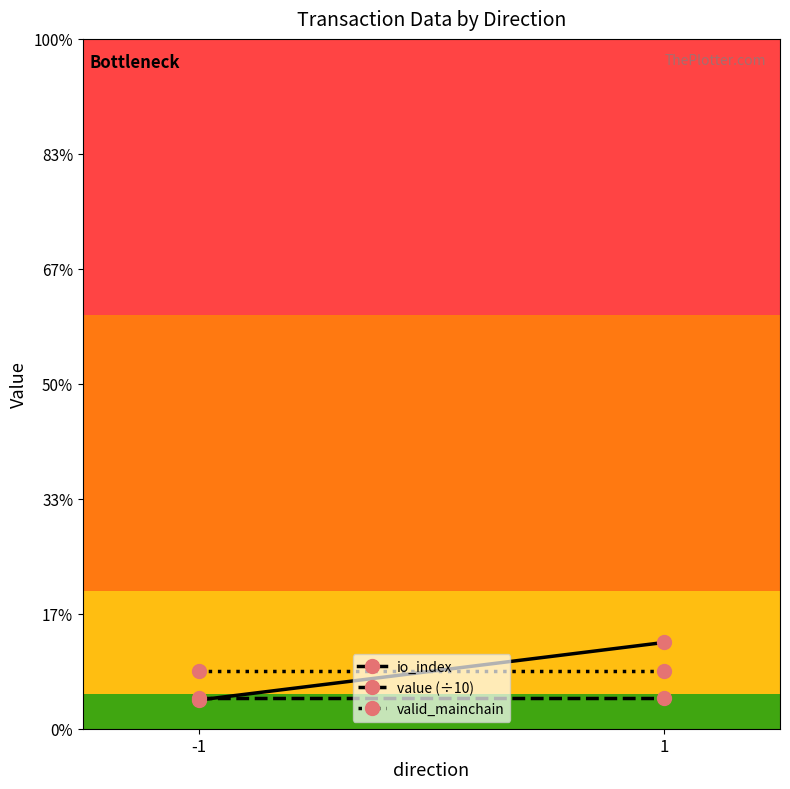

Between -1 and 1, which is larger?

1